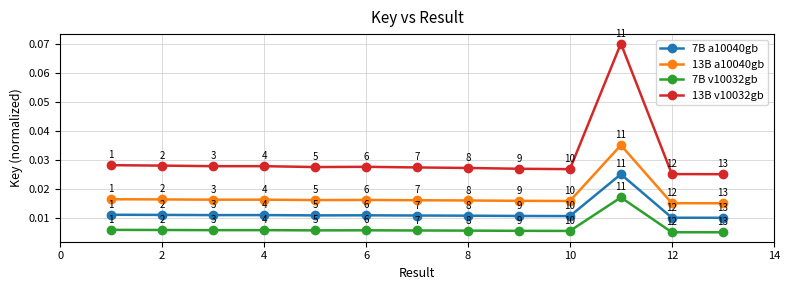

True or false: 7B a10040gb and 13B v10032gb intersect in this chart.

False